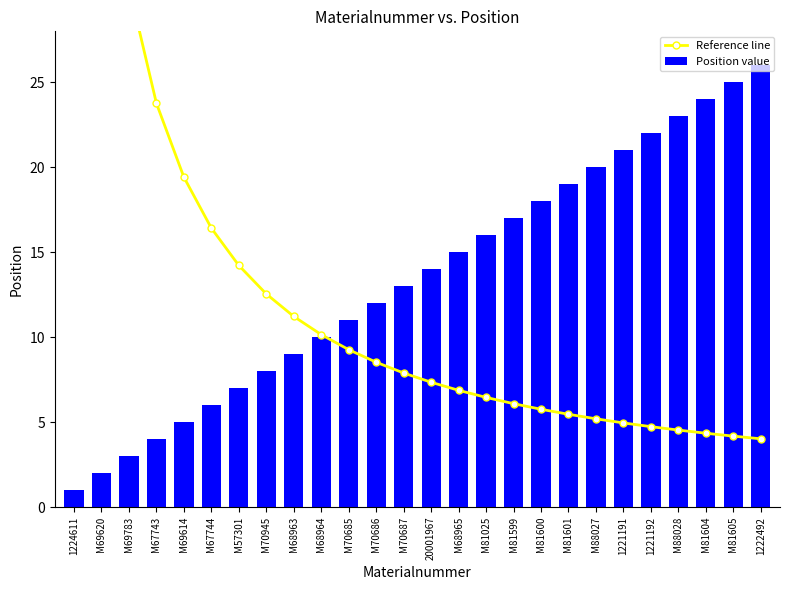

At which category does the chart reach its minimum across all series?

1224611